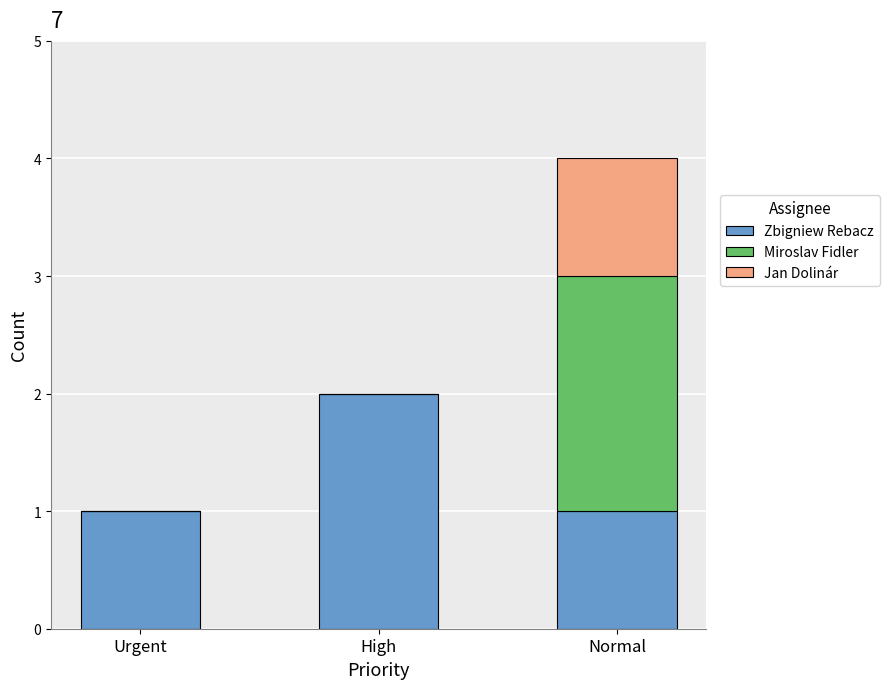

What is the sum of the Zbigniew Rebacz values at Normal and Urgent?

2